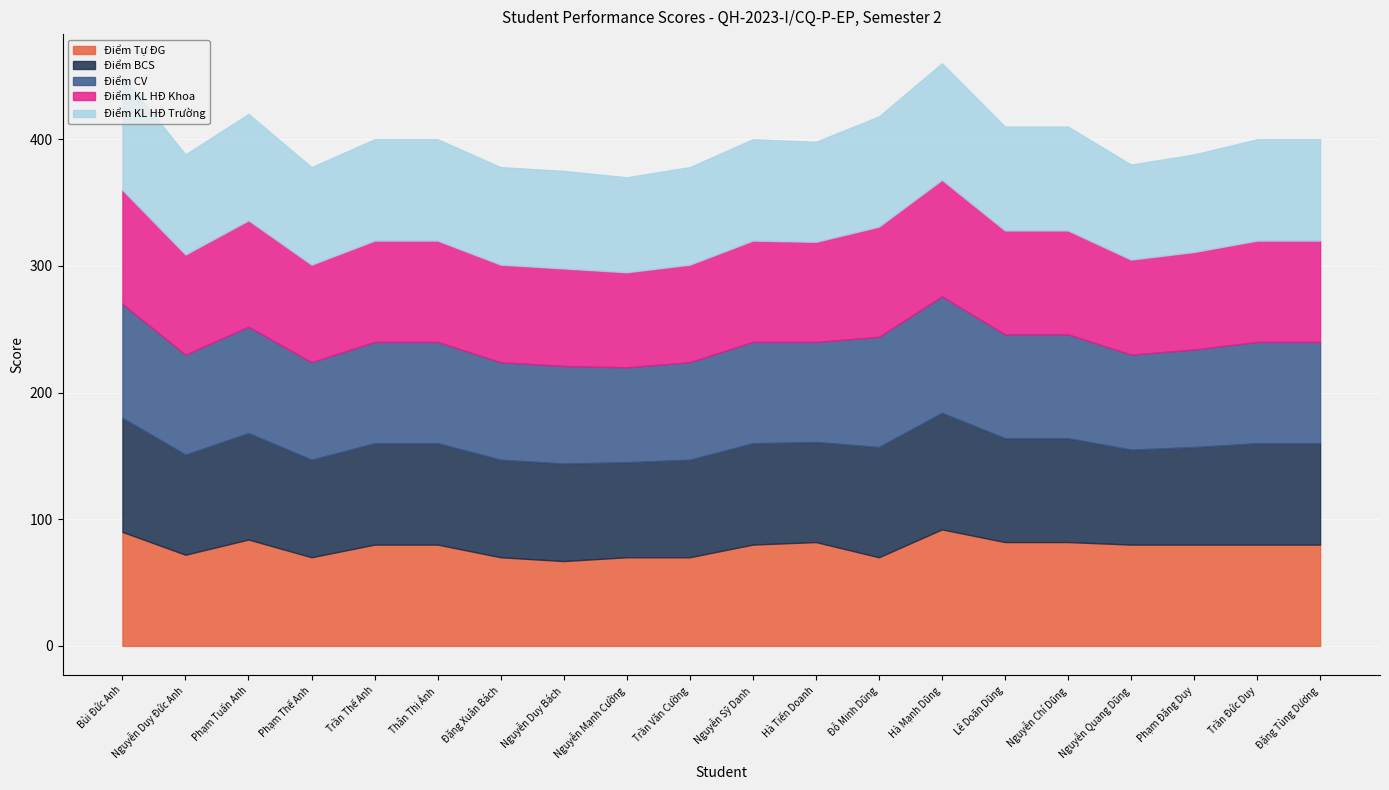

At which category is the sum across all series the highest?

Hà Mạnh Dũng